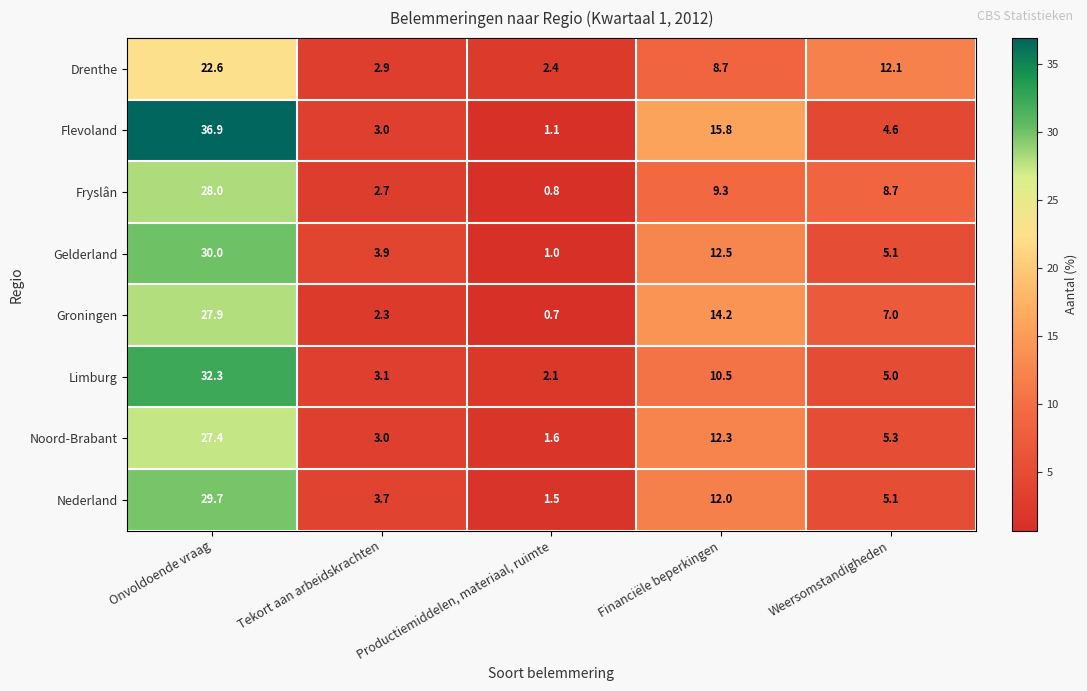

What is the spread (max minus min) of values at Productiemiddelen, materiaal, ruimte?

1.7